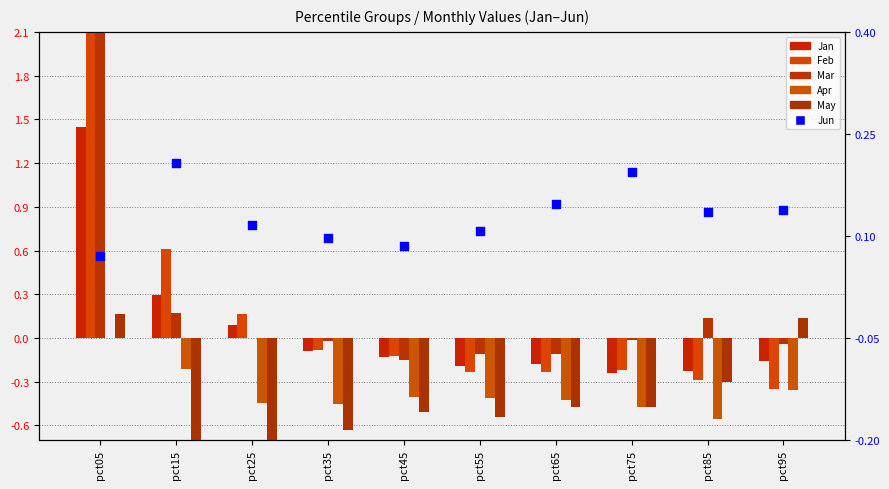

What is the total value across all series at pct05?

6.6